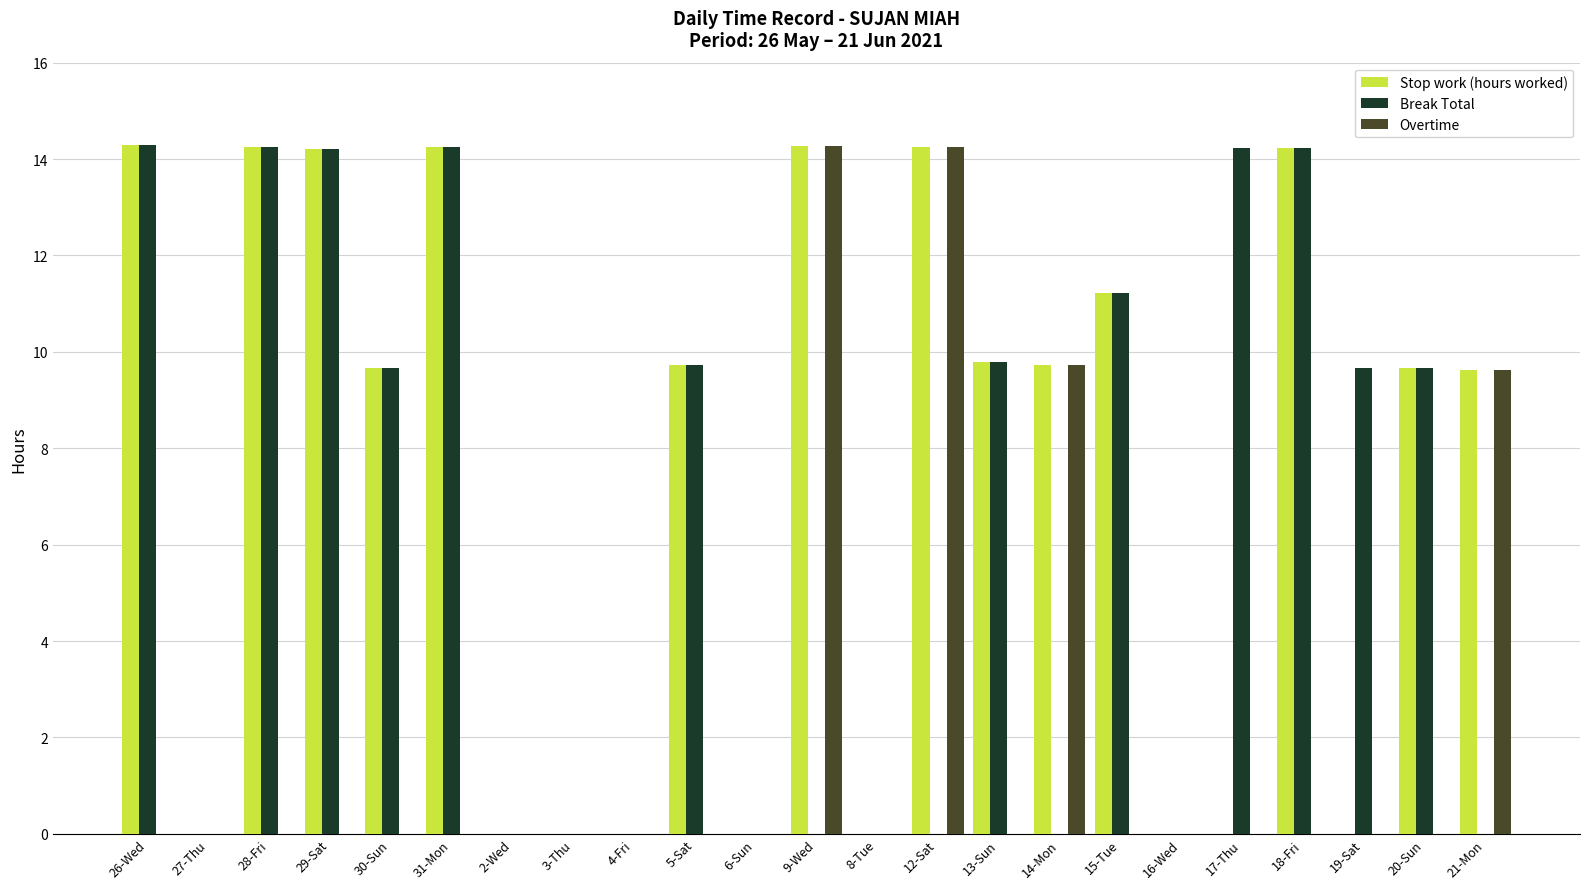

How many groups of bars are there?

23